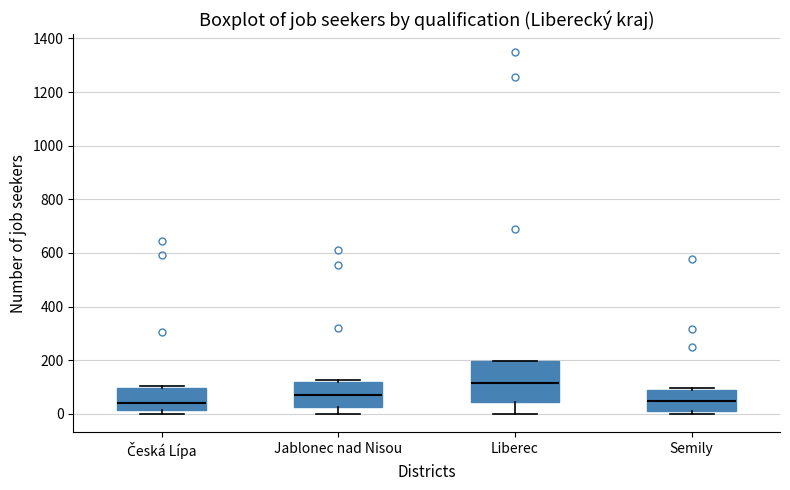

Reading left to right, transcribe this box plot: for each box, give where its median line is, the range the box spans, and where its two whiskers end, as read against the y-axis. The values are not printed on the chart, so give them approximately, as read against the axis.

Česká Lípa: median 40, box 20 to 100, whiskers 0 to 100 (just above the box's upper edge)
Jablonec nad Nisou: median 80, box 20 to 120, whiskers 0 to 120
Liberec: median 120, box 40 to 200, whiskers 0 to 200
Semily: median 40, box 0 to 80, whiskers 0 (just below the box's lower edge) to 100